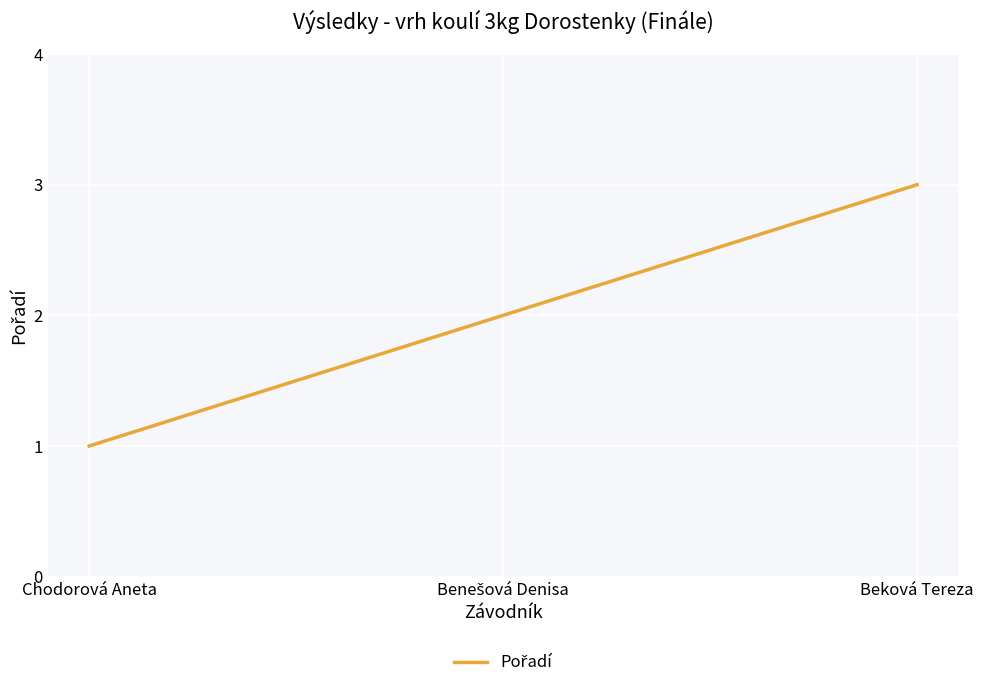

Which label corresponds to the largest value in the chart?

Beková Tereza